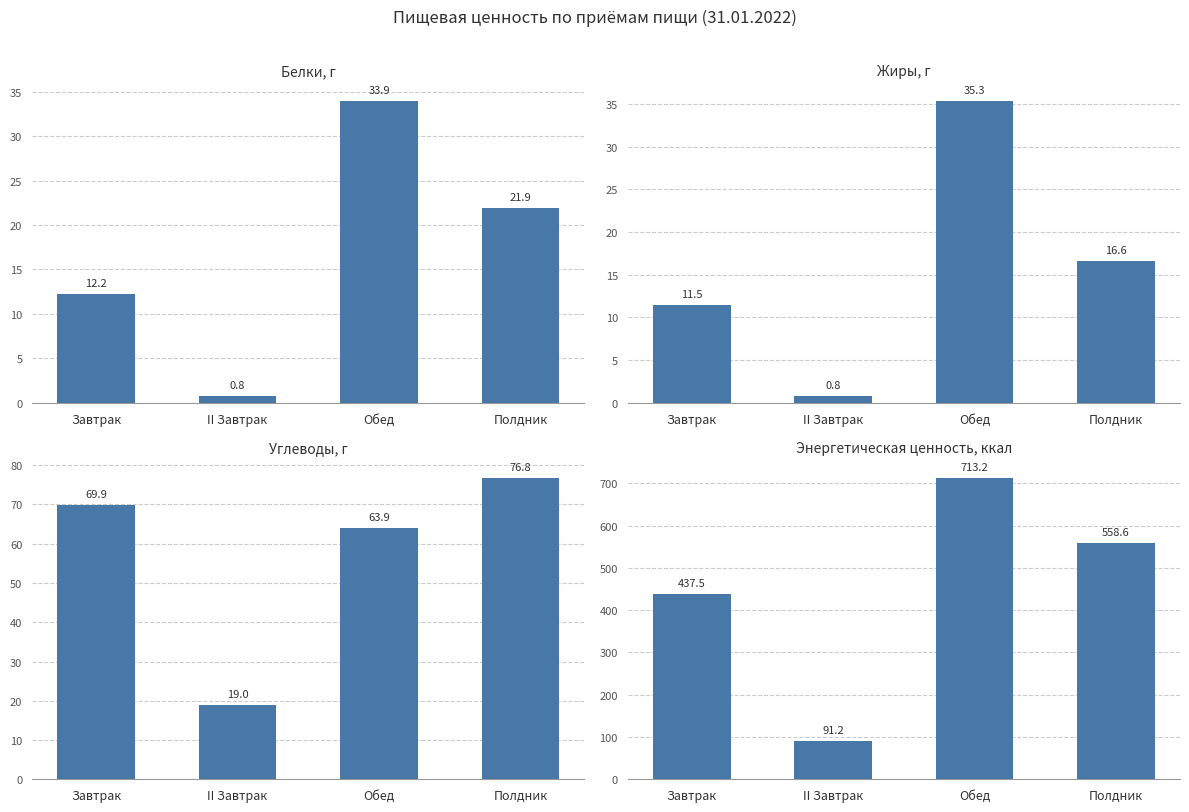

How many data points in Углеводы, г are less than 69?

2